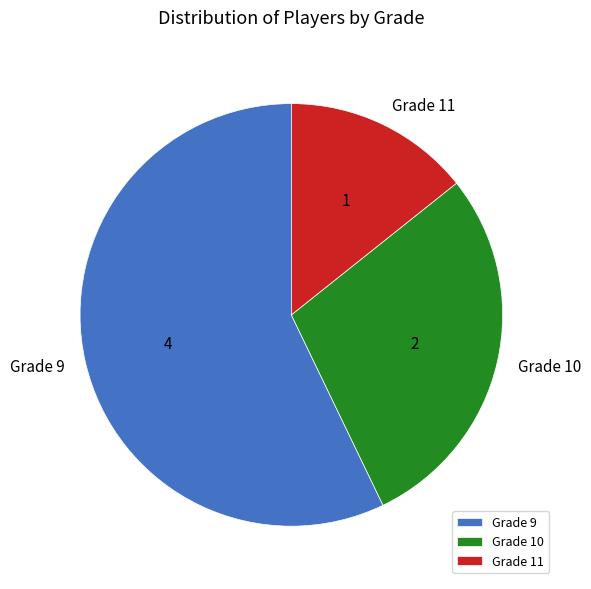

How many segments does this pie chart have?

3